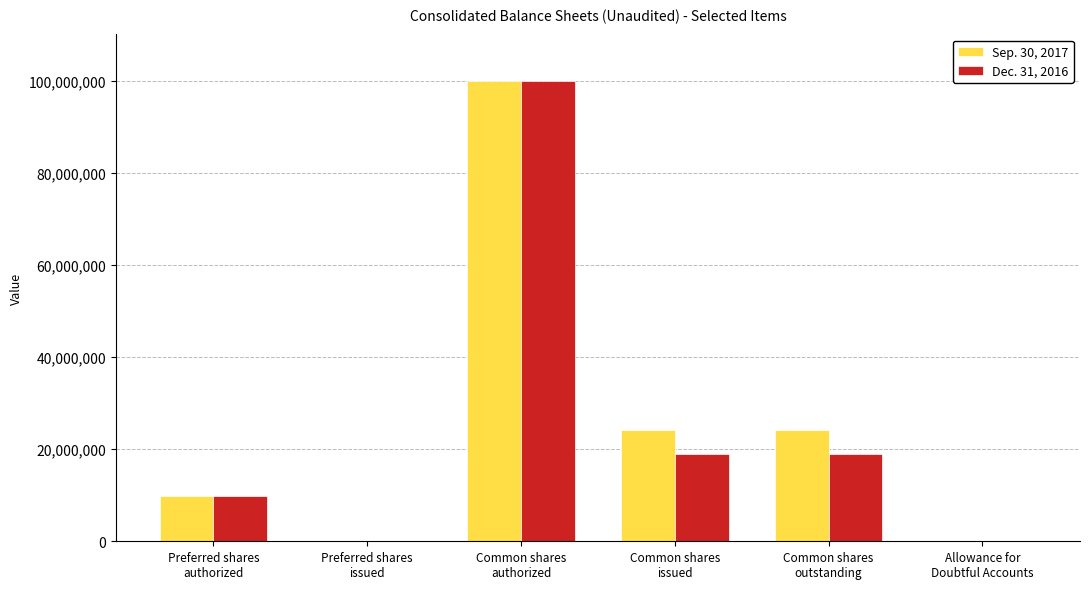

What is the highest value of the Dec. 31, 2016 series?

100000000